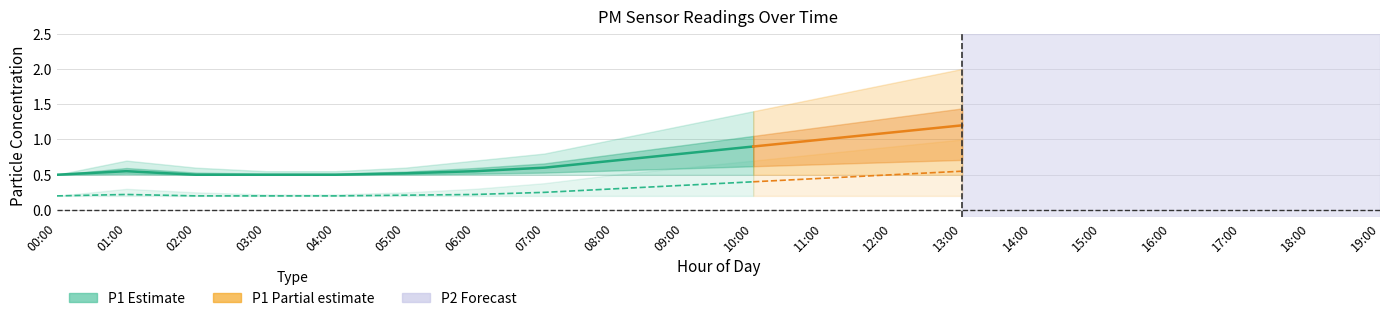

Which category has the lowest value in the P1_high series?

00:00